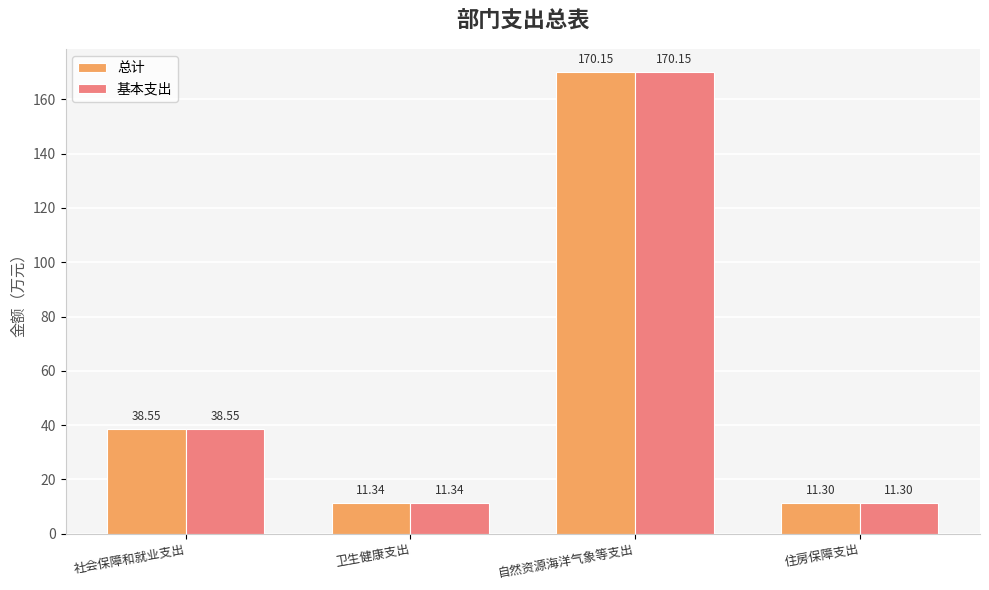

What are all the series names shown in the legend?

总计, 基本支出